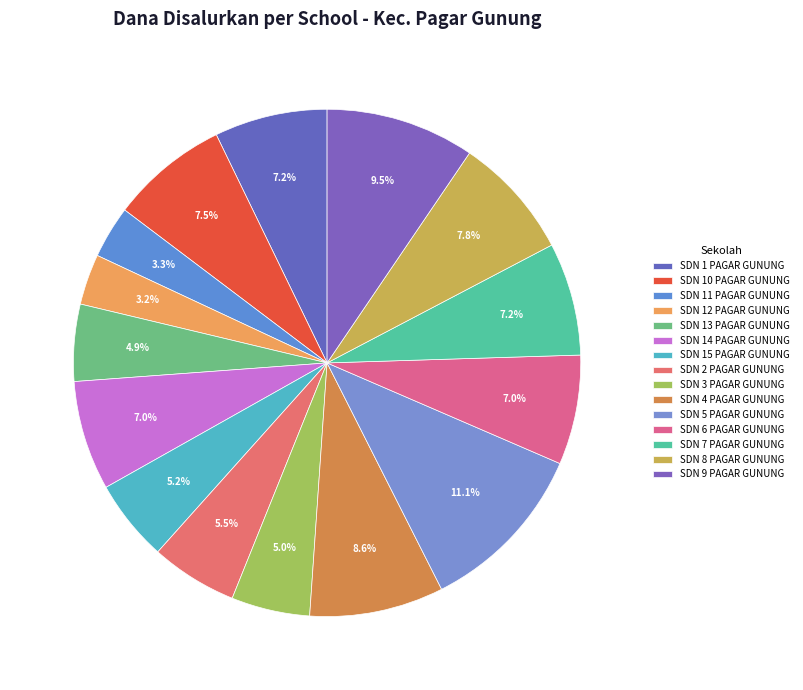

Count the number of slices in the pie.

15